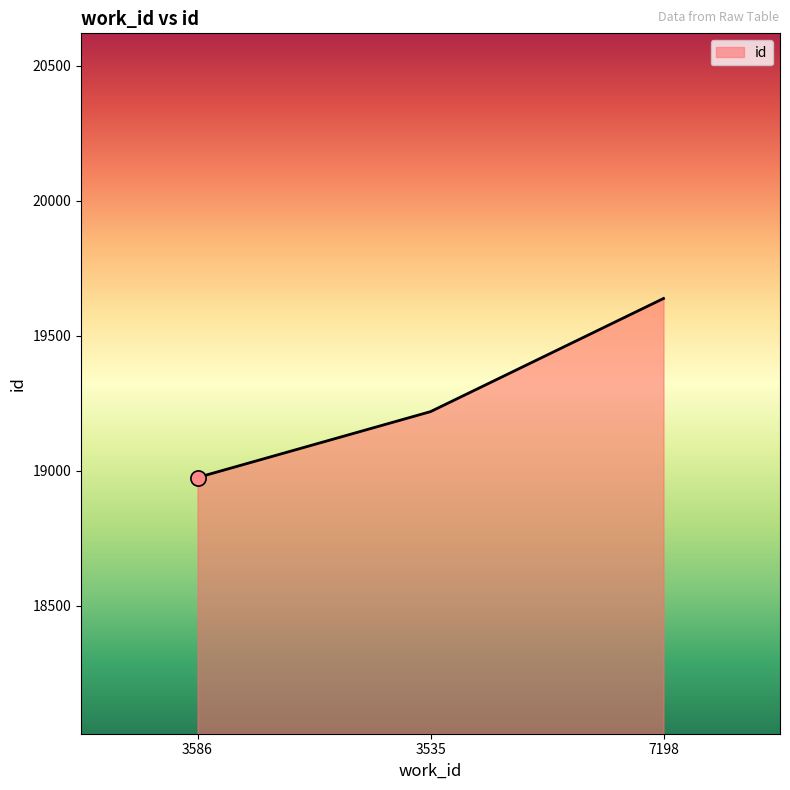

Which has a higher value, 7198 or 3535?

7198